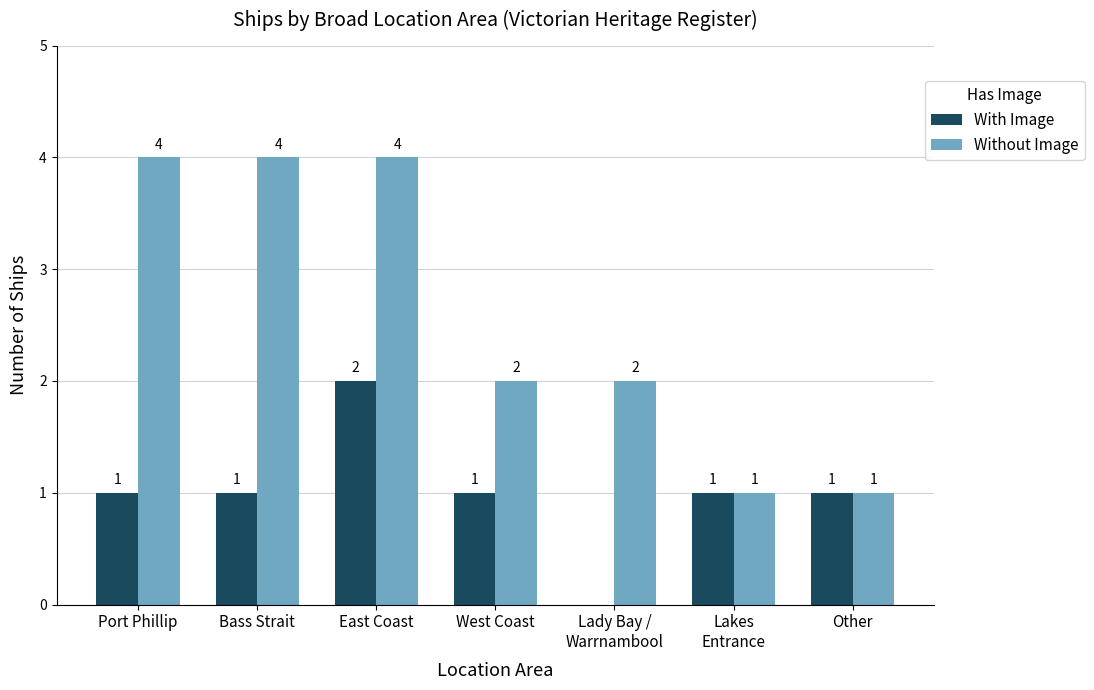

Which category has the highest value in the With Image series?

East Coast